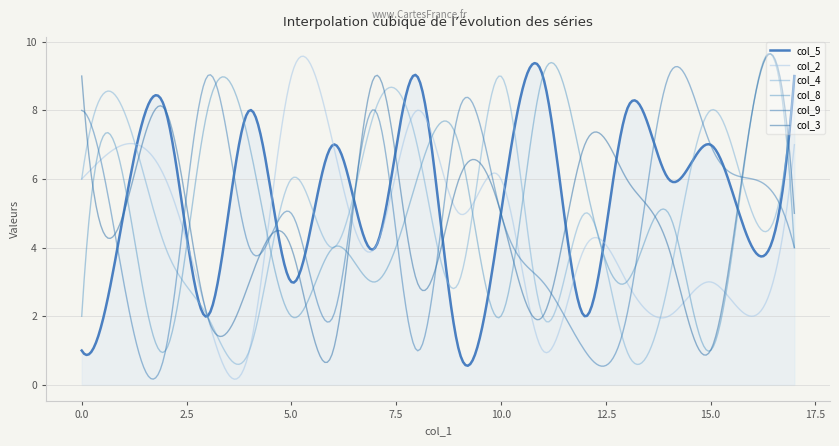

At which category is the sum across all series the highest?

17